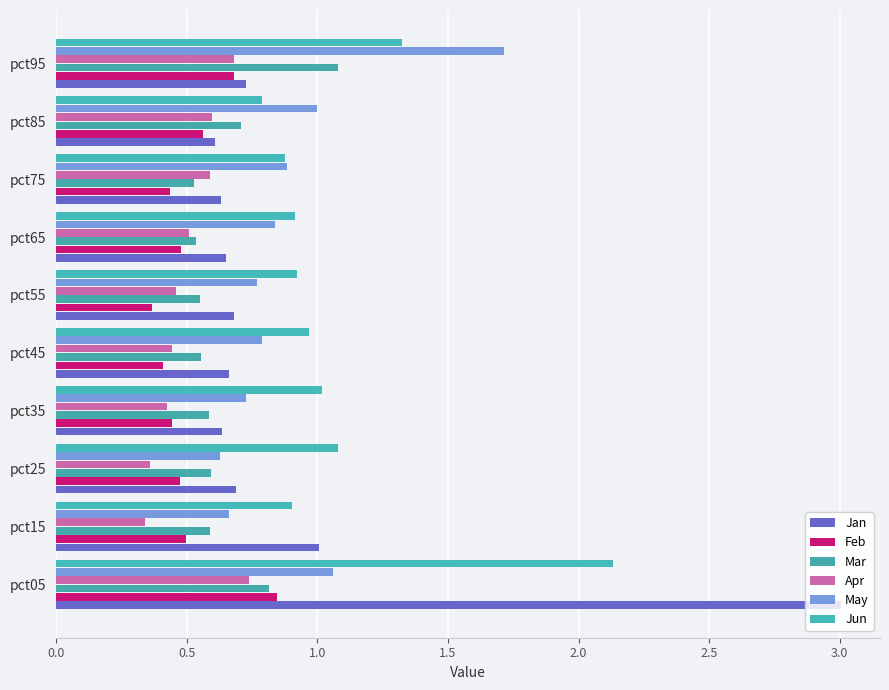

What is the value of the May bar at the 3rd from the left?

0.6